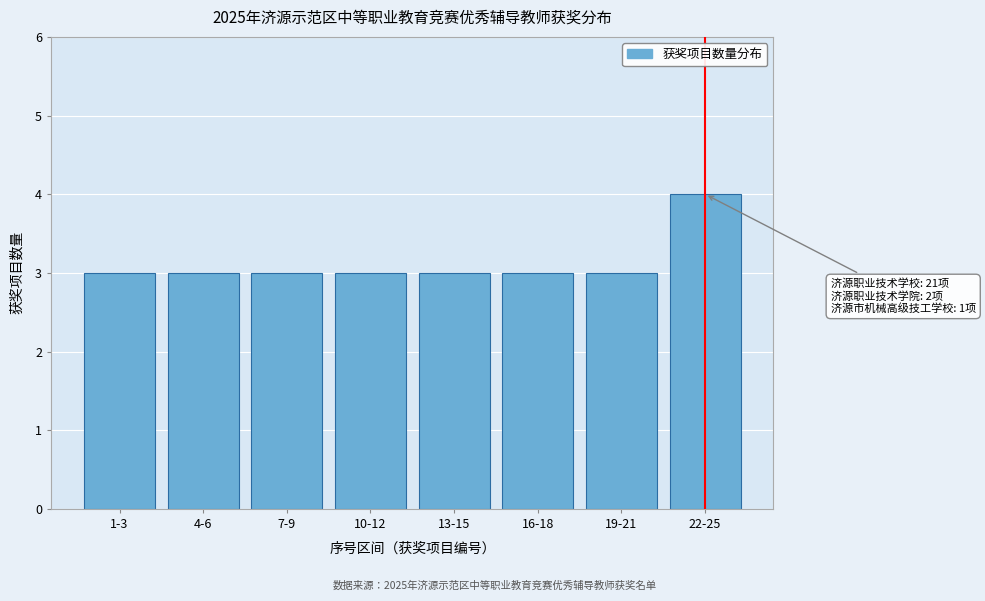

Reading left to right, list all the values displayed in this chart.

3	3	3	3	3	3	3	4